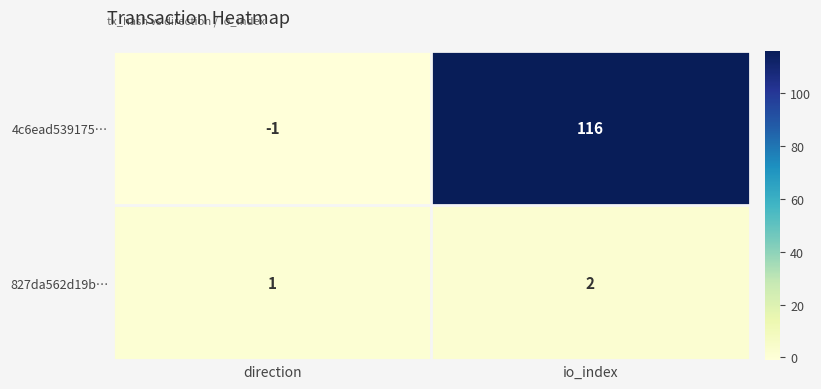

What is the maximum value shown in the chart?

116